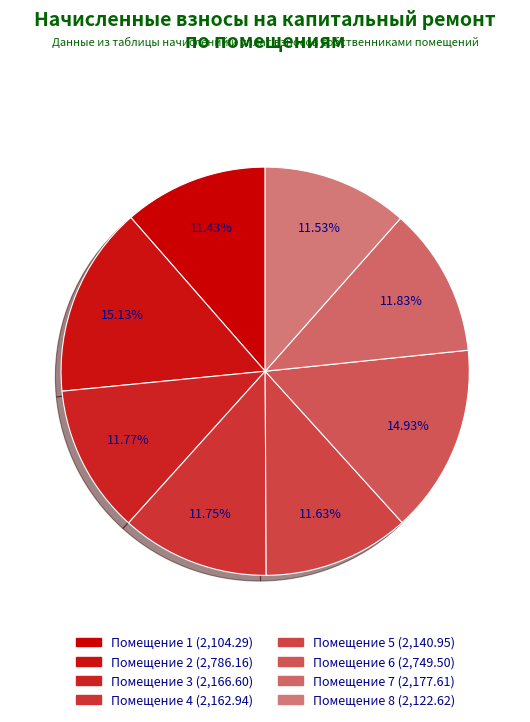

How many slices are in this pie chart?

8